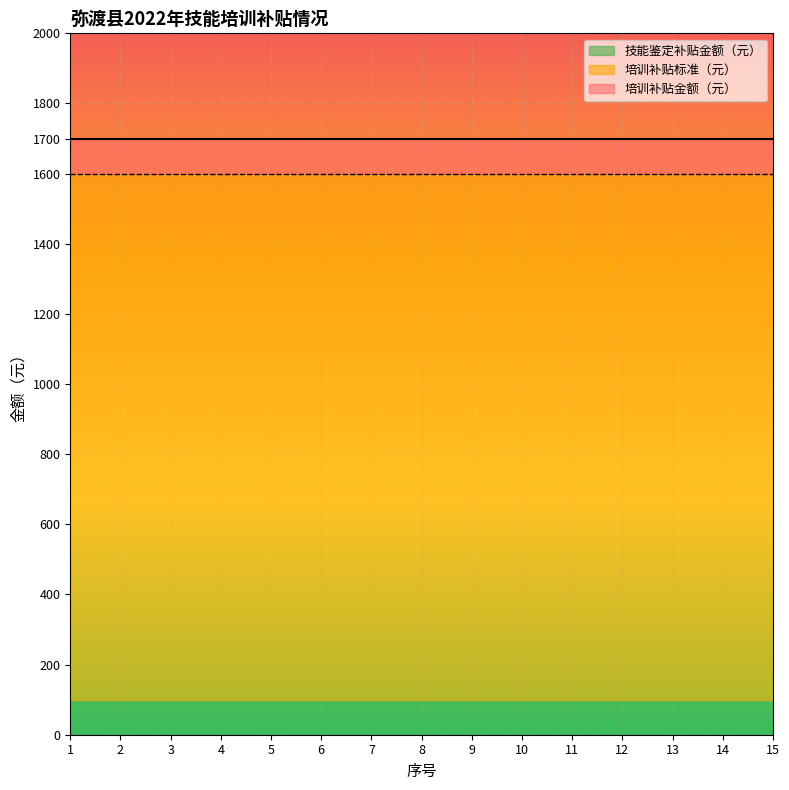

At how many categories does at least one series exceed 646?

15